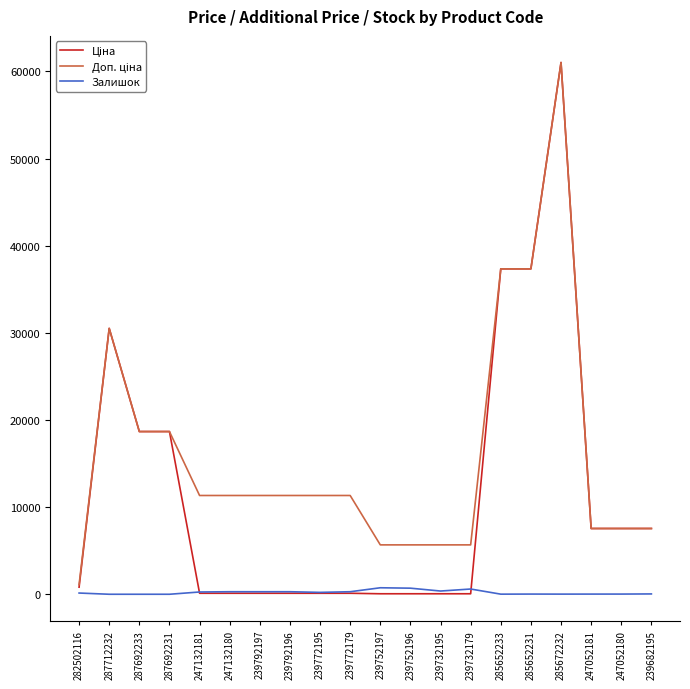

How many lines are shown in the chart?

3